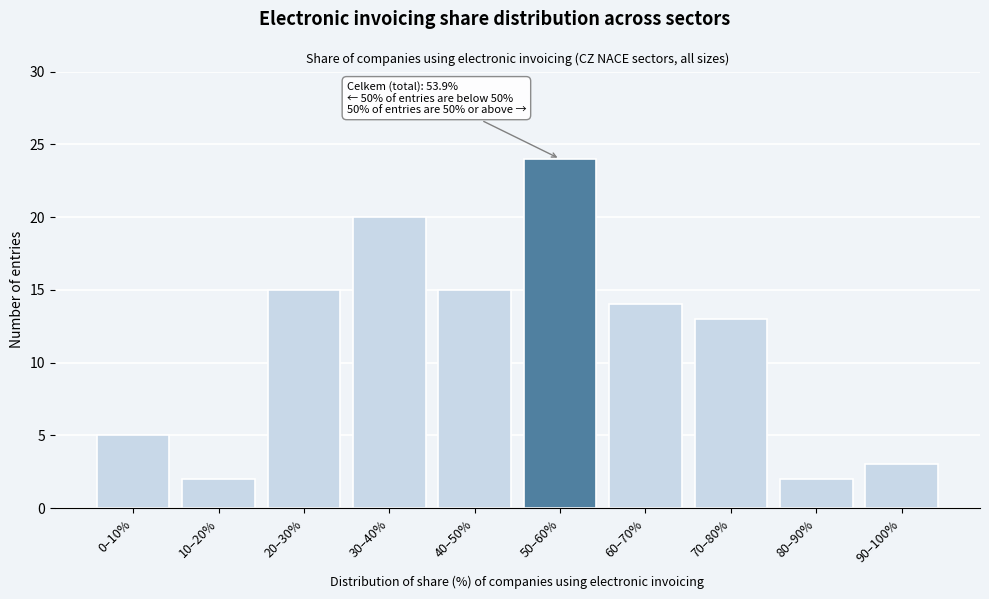

Reading left to right, transcribe all the data shown in this chart.

5	2	15	20	15	24	14	13	2	3